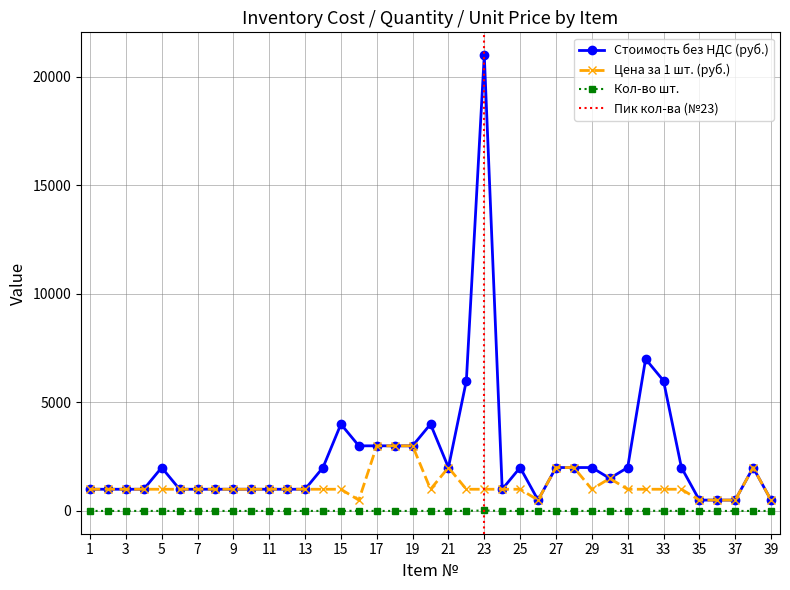

At which category does the chart reach its peak across all series?

23